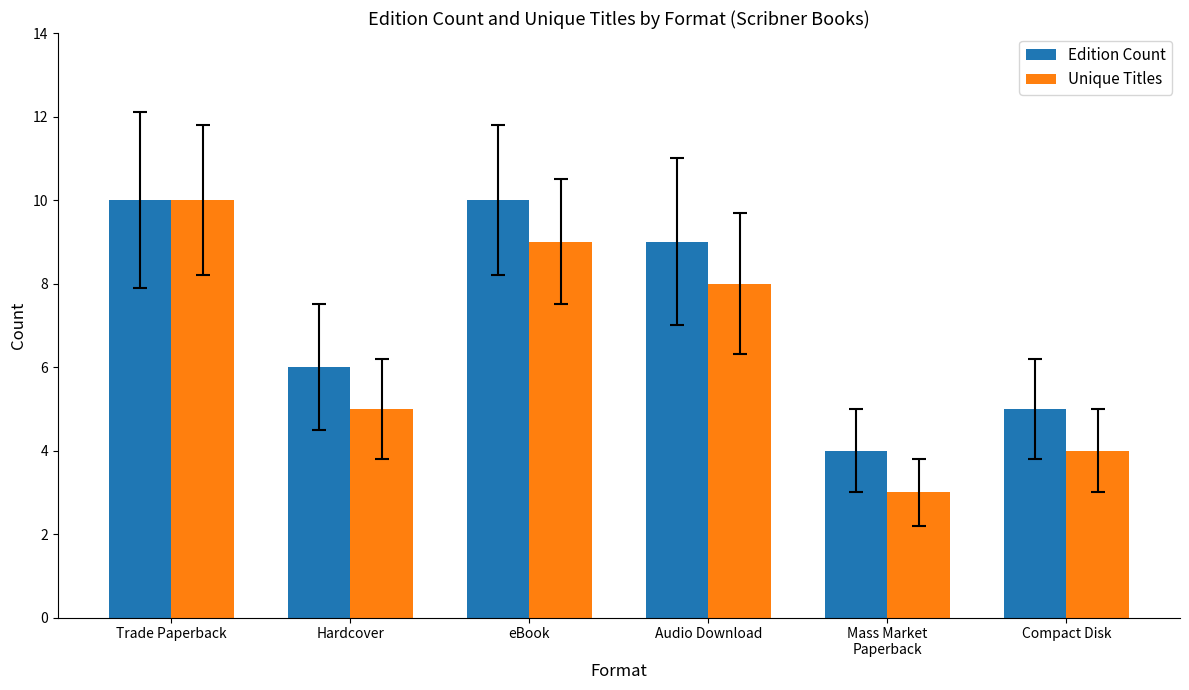

How many distinct data groups are displayed?

2